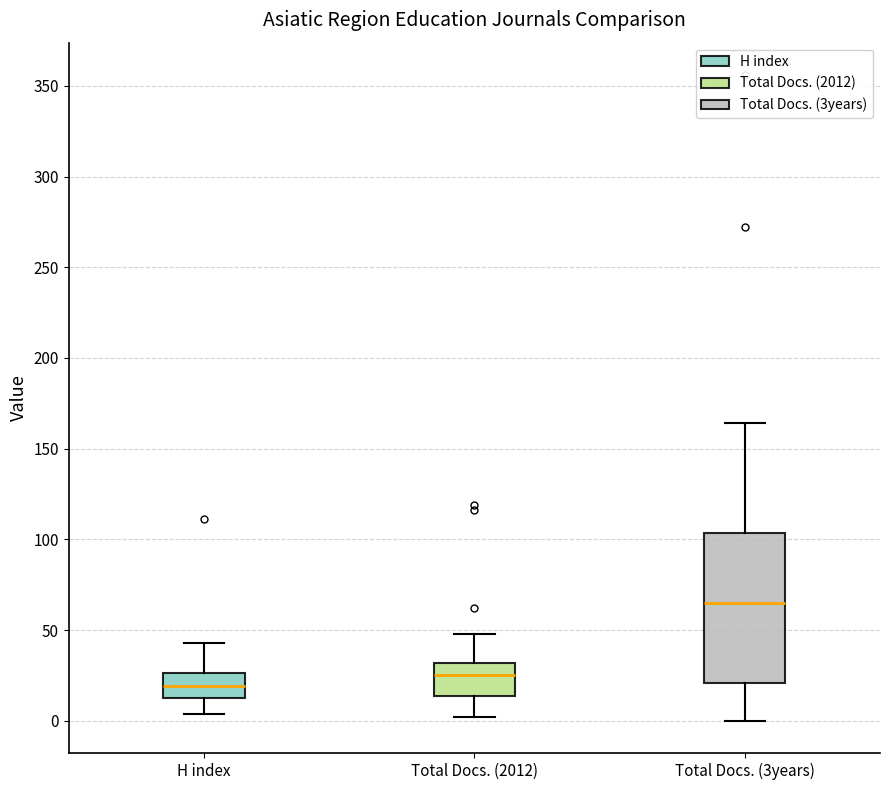

Reading left to right, read every box against the y-axis: the position of its median line, the range the box covers, and the ends of its whiskers. The values are not printed on the chart, so give them approximately, as read against the axis.

H index: median 20, box 15 to 25, whiskers 5 to 45
Total Docs. (2012): median 25, box 15 to 30, whiskers 0 to 50
Total Docs. (3years): median 65, box 20 to 105, whiskers 0 to 165